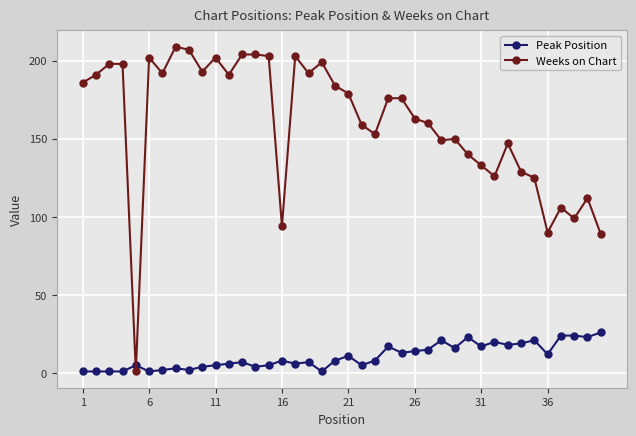

List the series in order of their overall mean, highest first.

Weeks on Chart, Peak Position